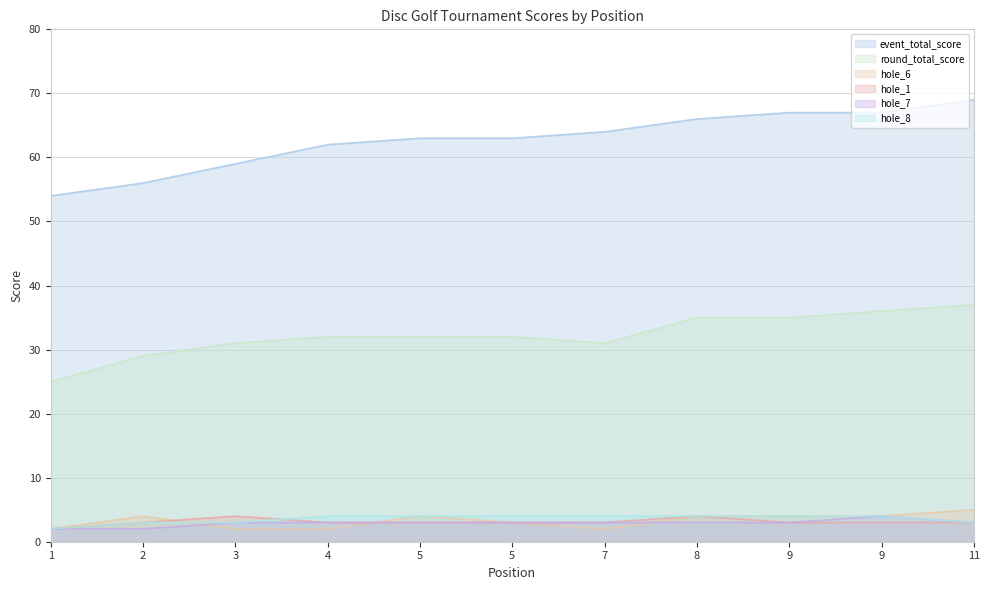

What is the difference between the maximum and minimum values in the hole_1 series?

2